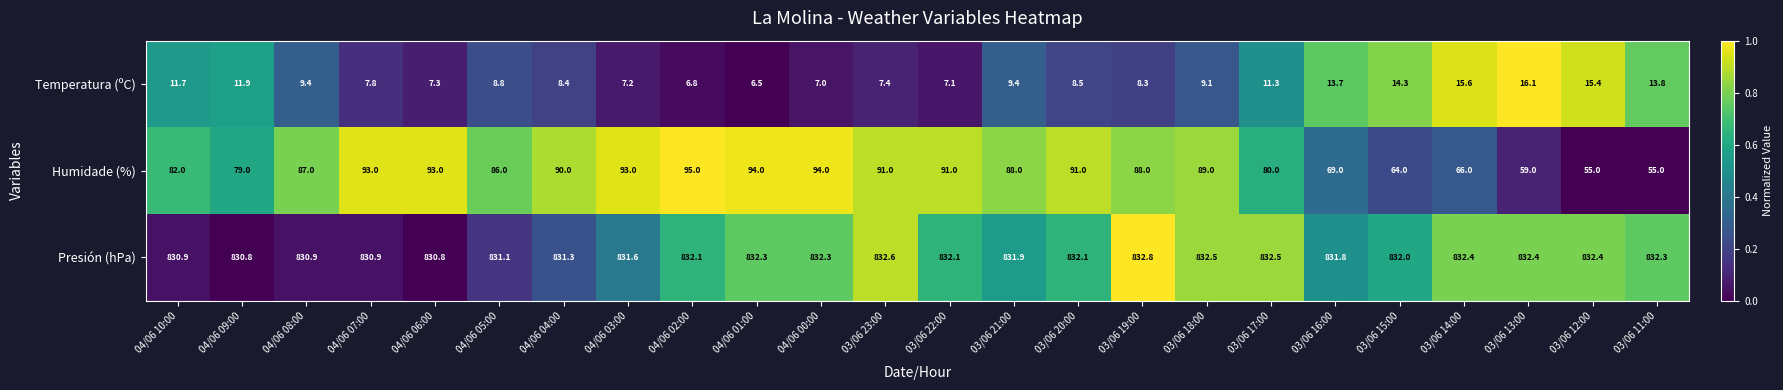

True or false: Temperatura (ºC) has a value of 8.4 at 04/06 04:00.

True